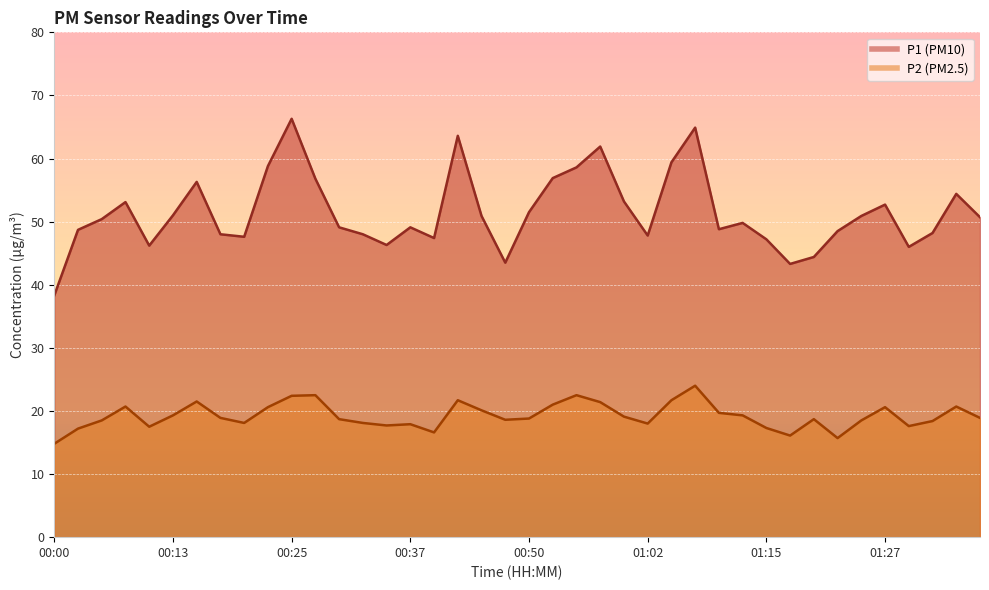

How many distinct data groups are displayed?

2